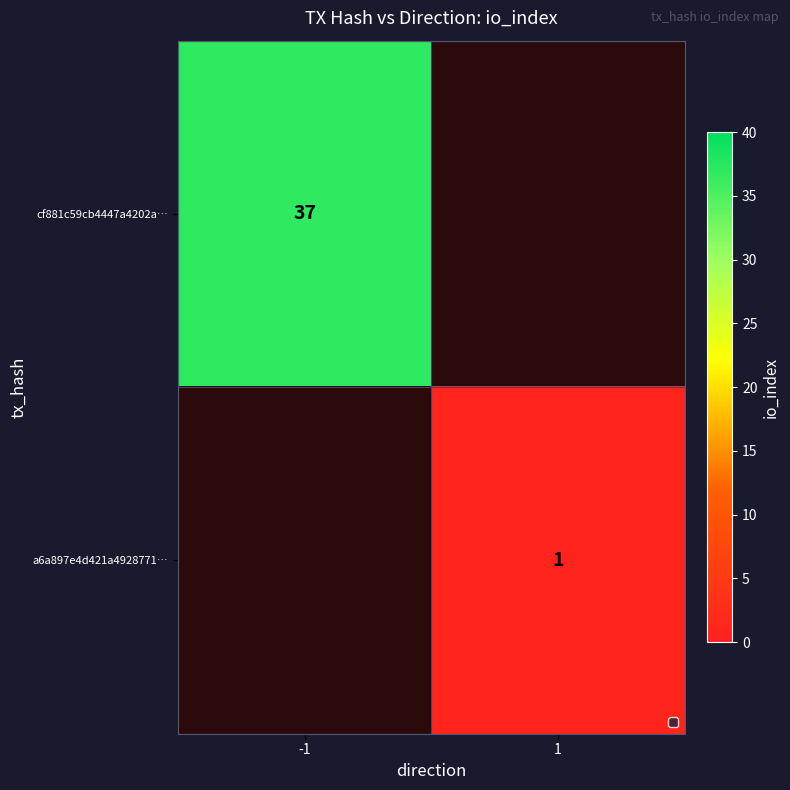

True or false: cf881c59cb4447a4202a… has a value of 9 at -1.

False